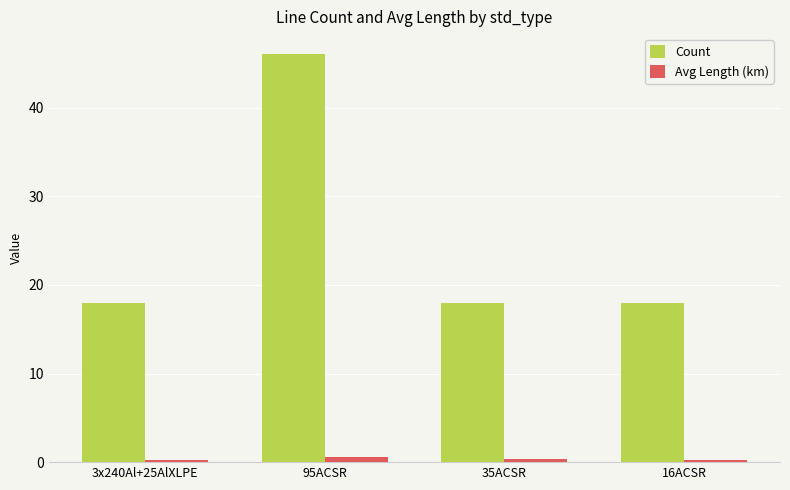

List the series in order of their peak value, highest first.

Count, Avg Length (km)